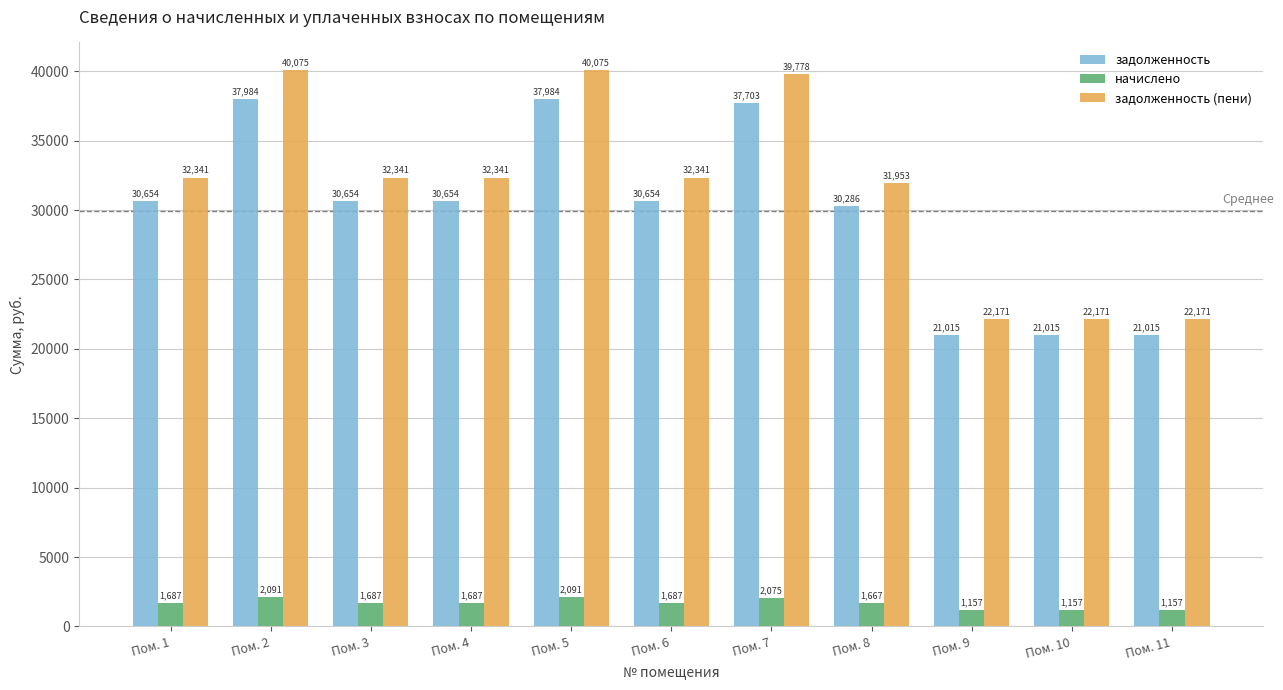

Is the value of задолженность (пени) at Пом. 1 greater than the value of задолженность at Пом. 7?

No